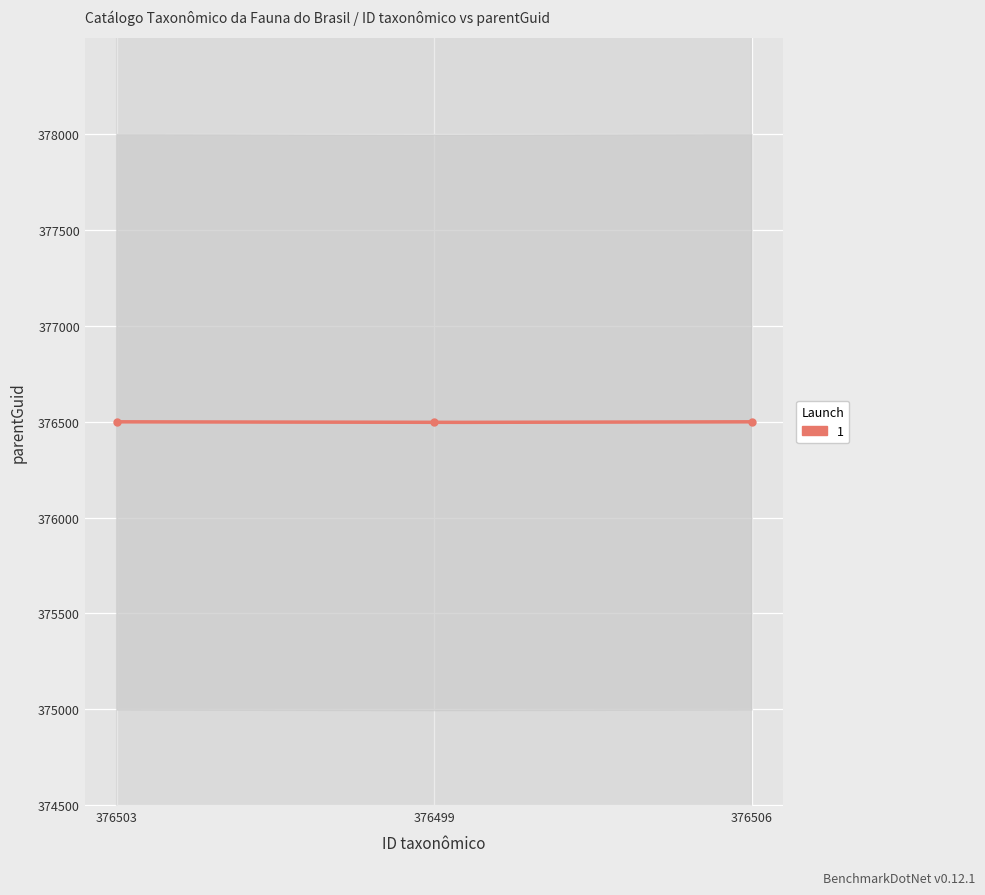

How many lines are shown in the chart?

1